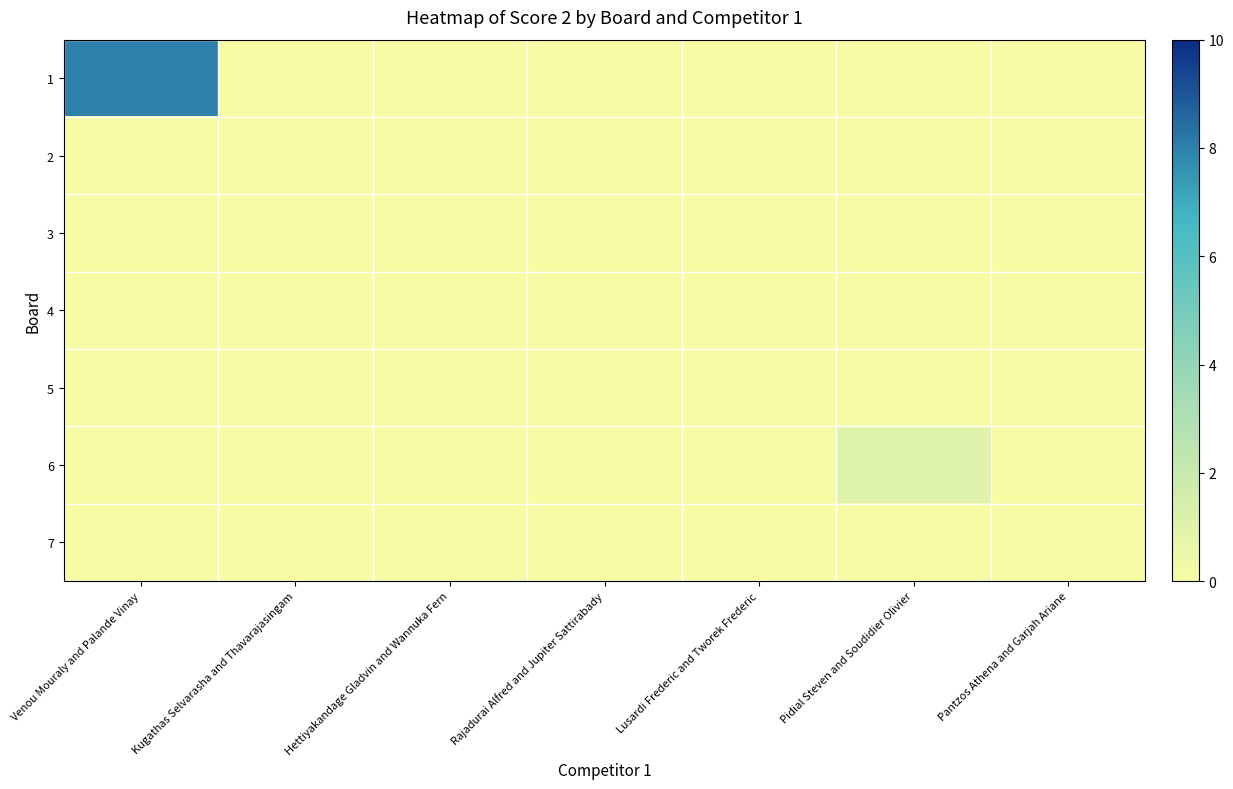

Reading left to right, list all the values displayed in this chart.

1: Venou Mouraly and Palande Vinay=8	Kugathas Selvarasha and Thavarajasingam=0	Hettiyakandage Gladvin and Wannuka Fern=0	Rajadurai Alfred and Jupiter Sattirabady=0	Lusardi Frederic and Tworek Frederic=0	Pidial Steven and Soudidier Olivier=0	Pantzos Athena and Garjah Ariane=0
2: Venou Mouraly and Palande Vinay=0	Kugathas Selvarasha and Thavarajasingam=0	Hettiyakandage Gladvin and Wannuka Fern=0	Rajadurai Alfred and Jupiter Sattirabady=0	Lusardi Frederic and Tworek Frederic=0	Pidial Steven and Soudidier Olivier=0	Pantzos Athena and Garjah Ariane=0
3: Venou Mouraly and Palande Vinay=0	Kugathas Selvarasha and Thavarajasingam=0	Hettiyakandage Gladvin and Wannuka Fern=0	Rajadurai Alfred and Jupiter Sattirabady=0	Lusardi Frederic and Tworek Frederic=0	Pidial Steven and Soudidier Olivier=0	Pantzos Athena and Garjah Ariane=0
4: Venou Mouraly and Palande Vinay=0	Kugathas Selvarasha and Thavarajasingam=0	Hettiyakandage Gladvin and Wannuka Fern=0	Rajadurai Alfred and Jupiter Sattirabady=0	Lusardi Frederic and Tworek Frederic=0	Pidial Steven and Soudidier Olivier=0	Pantzos Athena and Garjah Ariane=0
5: Venou Mouraly and Palande Vinay=0	Kugathas Selvarasha and Thavarajasingam=0	Hettiyakandage Gladvin and Wannuka Fern=0	Rajadurai Alfred and Jupiter Sattirabady=0	Lusardi Frederic and Tworek Frederic=0	Pidial Steven and Soudidier Olivier=0	Pantzos Athena and Garjah Ariane=0
6: Venou Mouraly and Palande Vinay=0	Kugathas Selvarasha and Thavarajasingam=0	Hettiyakandage Gladvin and Wannuka Fern=0	Rajadurai Alfred and Jupiter Sattirabady=0	Lusardi Frederic and Tworek Frederic=0	Pidial Steven and Soudidier Olivier=1	Pantzos Athena and Garjah Ariane=0
7: Venou Mouraly and Palande Vinay=0	Kugathas Selvarasha and Thavarajasingam=0	Hettiyakandage Gladvin and Wannuka Fern=0	Rajadurai Alfred and Jupiter Sattirabady=0	Lusardi Frederic and Tworek Frederic=0	Pidial Steven and Soudidier Olivier=0	Pantzos Athena and Garjah Ariane=0